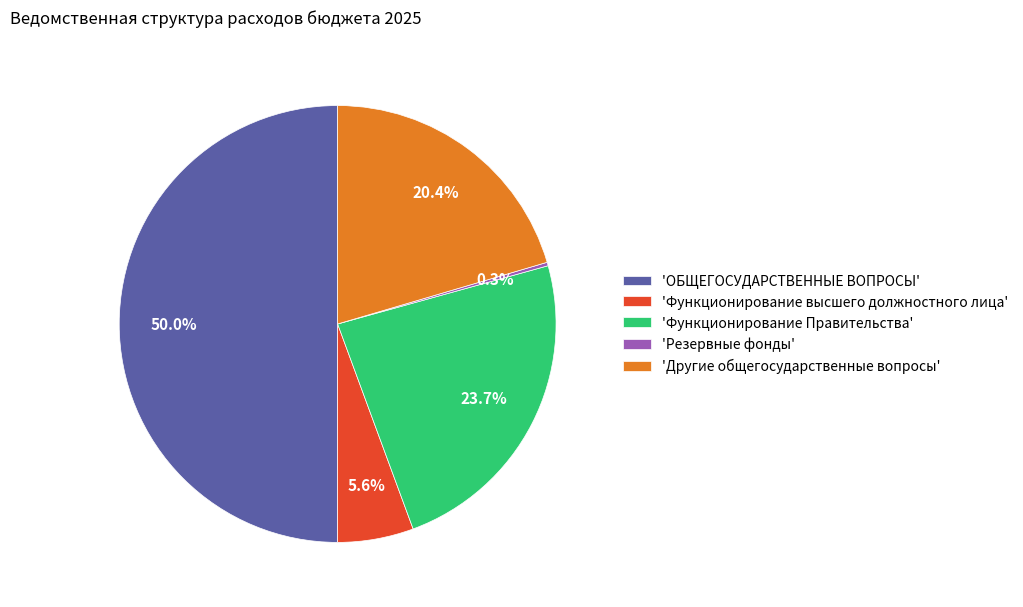

Between 'Функционирование высшего должностного лица' and 'ОБЩЕГОСУДАРСТВЕННЫЕ ВОПРОСЫ', which is larger?

'ОБЩЕГОСУДАРСТВЕННЫЕ ВОПРОСЫ'